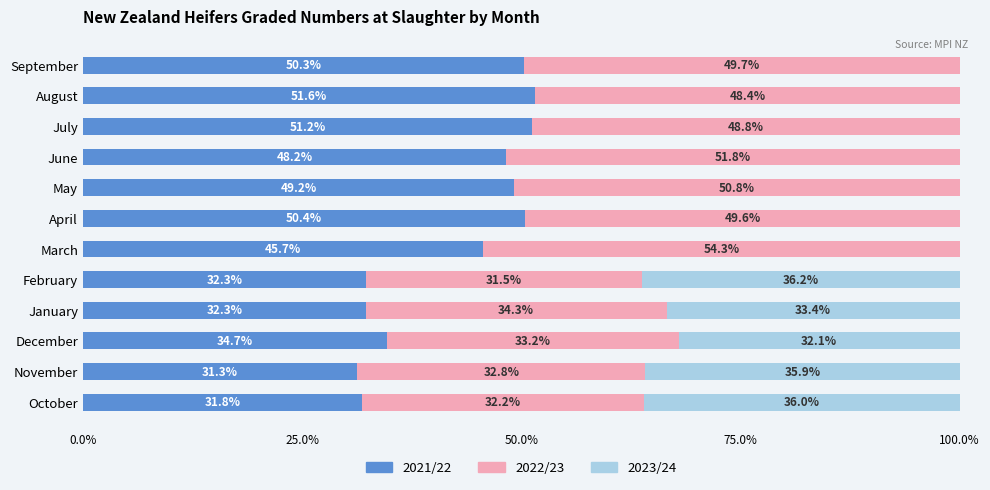

What is the sum of the 2021/22 values at January and May?

81.5